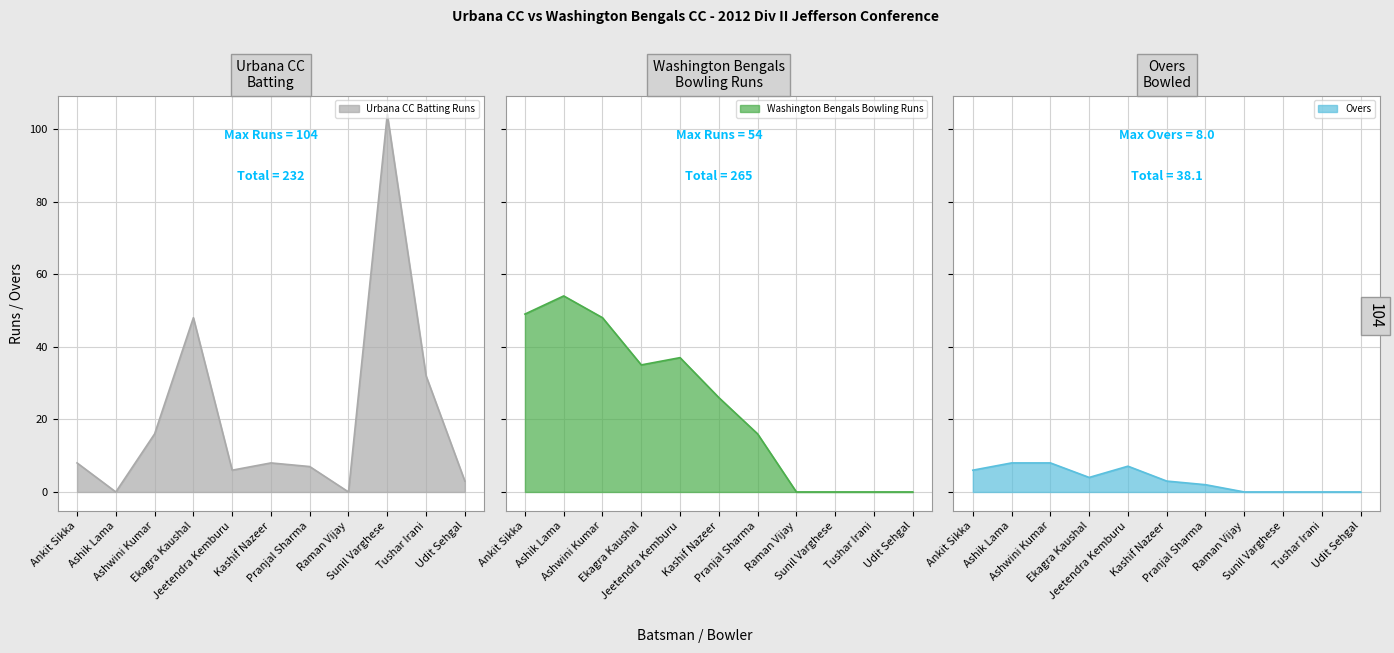

Where is the first local maximum for Urbana CC Batting Runs?

Ekagra Kaushal